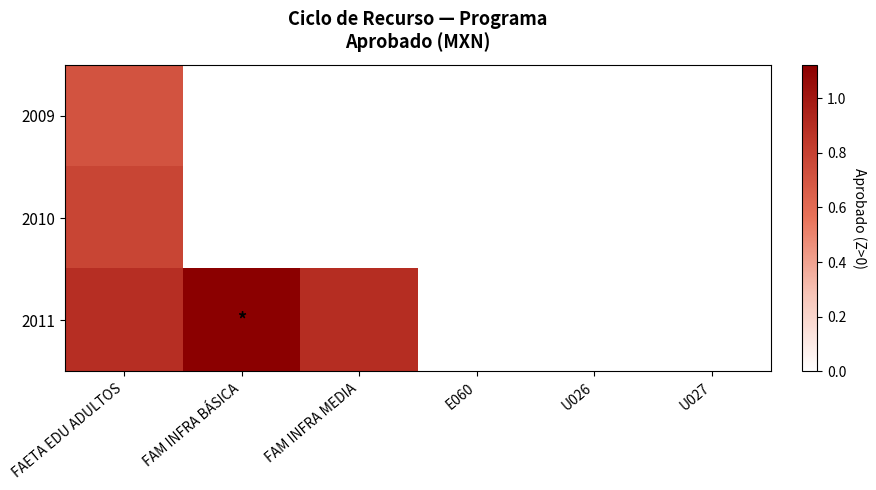

Rank the series at U026 from highest to lowest value.

2009, 2010, 2011